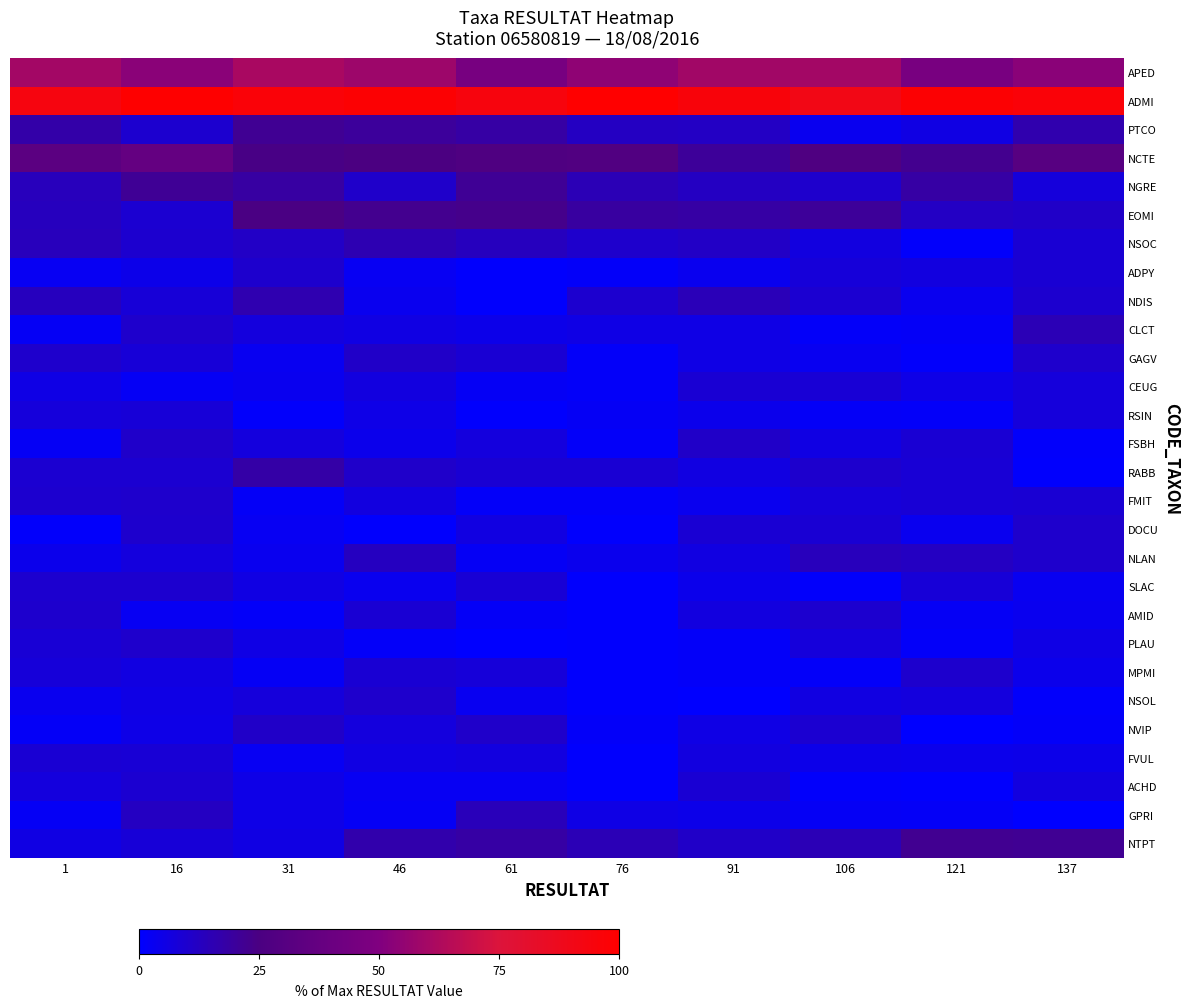

Reading left to right, extract all data points from this chart.

APED: 1=59.5	16=52.8	31=61.2	46=58.0	61=45.9	76=54.0	91=59.2	106=59.7	121=46.6	137=53.0
ADMI: 1=93.7	16=99.3	31=96.4	46=98.2	61=94.4	76=100.0	91=95.5	106=90.6	121=98.3	137=96.3
PTCO: 1=17.6	16=9.5	31=21.8	46=20.3	61=18.0	76=12.4	91=11.7	106=3.3	121=5.5	137=16.1
NCTE: 1=32.6	16=37.1	31=24.3	46=25.1	61=27.1	76=27.7	91=20.3	106=27.3	121=22.3	137=31.1
NGRE: 1=13.3	16=21.3	31=18.6	46=10.8	61=21.2	76=14.6	91=12.3	106=10.4	121=18.2	137=7.4
EOMI: 1=13.0	16=9.1	31=24.7	46=22.3	61=23.1	76=19.0	91=18.2	106=20.4	121=11.8	137=11.3
NSOC: 1=13.6	16=9.6	31=11.5	46=15.5	61=12.9	76=10.2	91=11.4	106=6.3	121=0.8	137=9.0
ADPY: 1=2.5	16=4.7	31=9.8	46=2.7	61=0.7	76=1.5	91=3.4	106=7.6	121=6.4	137=9.0
NDIS: 1=12.9	16=7.9	31=15.9	46=3.3	61=0.4	76=9.5	91=14.1	106=9.0	121=3.1	137=9.8
CLCT: 1=2.3	16=10.5	31=6.7	46=5.8	61=4.6	76=5.1	91=5.5	106=1.3	121=1.8	137=14.5
GAGV: 1=10.4	16=8.0	31=3.0	46=11.1	61=8.9	76=1.5	91=5.1	106=3.1	121=1.1	137=10.3
CEUG: 1=5.2	16=2.3	31=3.5	46=6.6	61=2.0	76=1.5	91=8.7	106=8.2	121=5.0	137=7.2
RSIN: 1=7.1	16=7.9	31=1.0	46=5.1	61=0.5	76=2.2	91=4.0	106=1.8	121=1.3	137=7.2
FSBH: 1=2.0	16=10.6	31=6.7	46=4.0	61=6.8	76=1.5	91=11.0	106=5.5	121=9.0	137=0.9
RABB: 1=9.1	16=9.2	31=17.6	46=10.7	61=8.9	76=8.8	91=6.2	106=9.8	121=8.2	137=0.4
FMIT: 1=9.5	16=10.3	31=1.6	46=6.3	61=1.2	76=1.5	91=3.2	106=7.6	121=8.3	137=8.8
DOCU: 1=1.2	16=9.8	31=2.5	46=0.4	61=6.0	76=0.7	91=8.9	106=8.7	121=3.4	137=10.2
NLAN: 1=4.0	16=7.0	31=3.5	46=12.8	61=2.2	76=3.6	91=5.9	106=13.5	121=12.2	137=10.2
SLAC: 1=9.6	16=9.6	31=5.6	46=3.4	61=8.3	76=0.7	91=4.0	106=1.0	121=8.0	137=2.8
AMID: 1=10.1	16=2.6	31=1.3	46=8.9	61=1.6	76=0.7	91=6.4	106=9.4	121=2.1	137=3.3
PLAU: 1=8.3	16=10.4	31=5.4	46=1.5	61=0.1	76=0.7	91=1.4	106=7.3	121=1.3	137=5.4
MPMI: 1=7.4	16=6.2	31=2.1	46=8.6	61=7.7	76=0.7	91=1.4	106=1.3	121=10.0	137=4.3
NSOL: 1=3.2	16=5.2	31=7.1	46=10.3	61=3.1	76=0.7	91=0.3	106=6.0	121=6.8	137=1.1
NVIP: 1=1.6	16=4.8	31=11.1	46=6.8	61=10.7	76=1.5	91=5.4	106=9.0	121=0.2	137=1.3
FVUL: 1=8.9	16=8.5	31=2.5	46=5.7	61=6.5	76=0.7	91=6.5	106=4.4	121=4.0	137=4.6
ACHD: 1=7.0	16=9.3	31=4.9	46=2.7	61=2.5	76=0.7	91=8.8	106=1.1	121=0.7	137=6.4
GPRI: 1=2.2	16=12.5	31=4.7	46=2.2	61=13.9	76=5.1	91=4.3	106=2.3	121=1.7	137=0.3
NTPT: 1=5.7	16=8.1	31=5.7	46=16.4	61=18.2	76=14.6	91=11.0	106=14.7	121=22.1	137=21.6